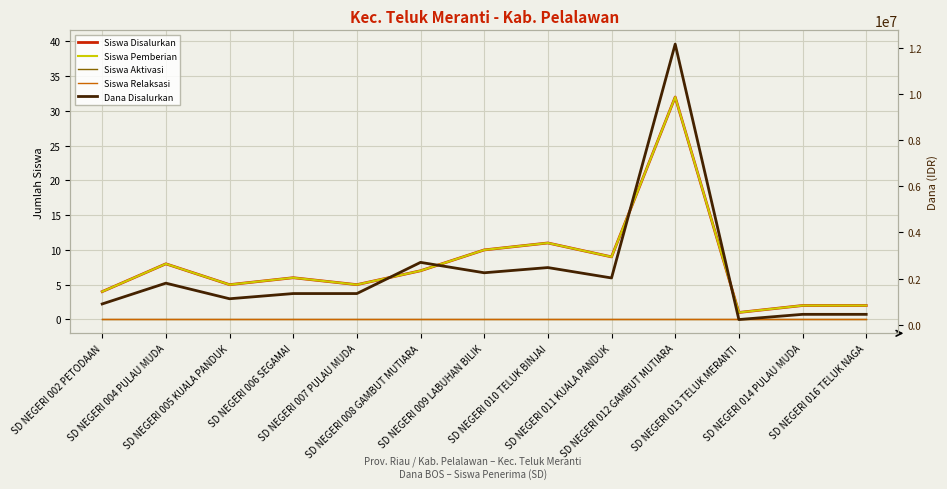

The value of Dana Disalurkan at SD NEGERI 005 KUALA PANDUK is 1969202. True or false?

False